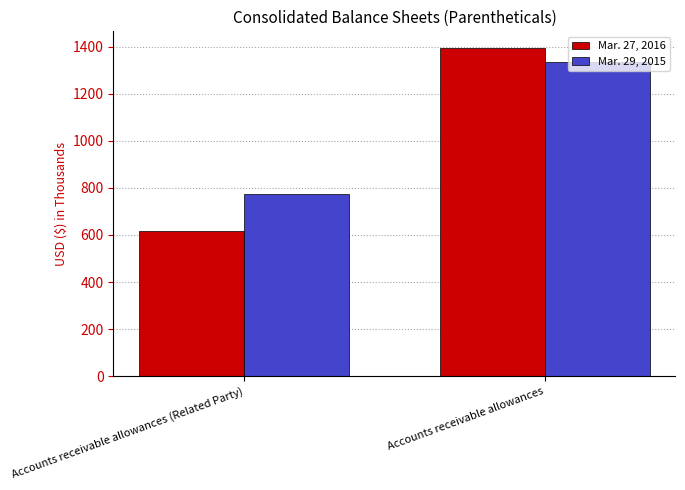

What is the sum of the Mar. 27, 2016 values at Accounts receivable allowances and Accounts receivable allowances (Related Party)?

2013